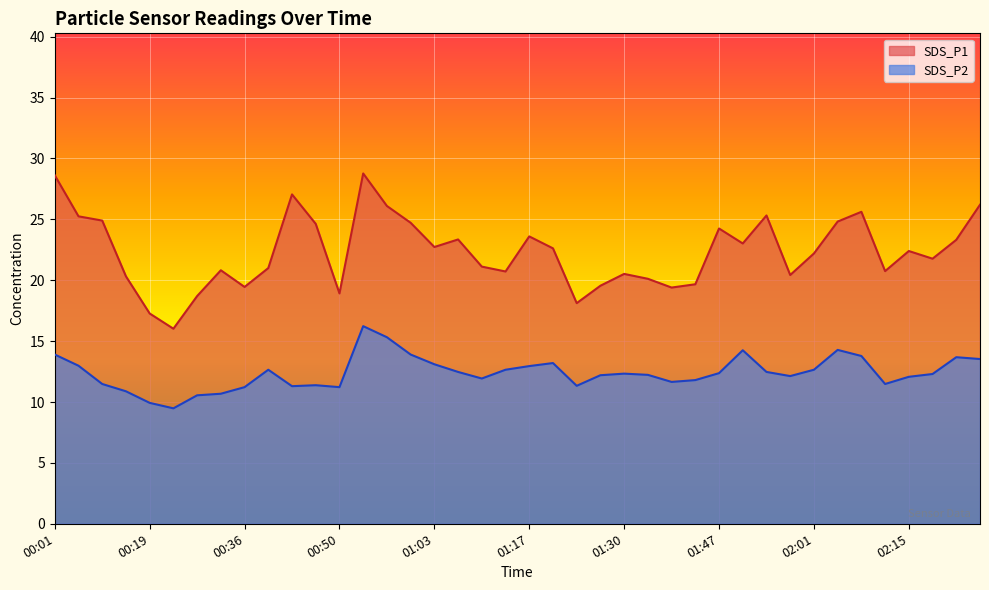

Rank the categories by SDS_P1 value from lowest to highest.

00:26, 00:19, 01:24, 00:29, 00:50, 01:37, 00:36, 01:27, 01:44, 01:34, 00:15, 01:58, 01:30, 01:13, 02:11, 00:33, 00:39, 01:10, 02:18, 02:01, 02:15, 01:20, 01:03, 01:50, 02:22, 01:06, 01:17, 01:47, 00:46, 01:00, 02:04, 00:08, 00:04, 01:54, 02:08, 00:57, 02:25, 00:43, 00:01, 00:53